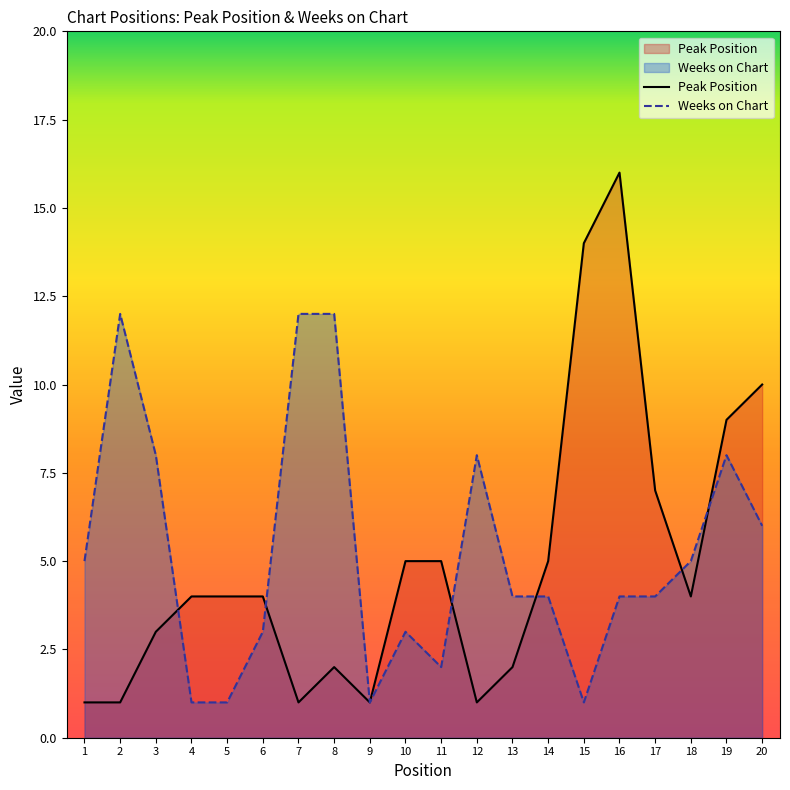

Where is the first local minimum for Peak Position?

7